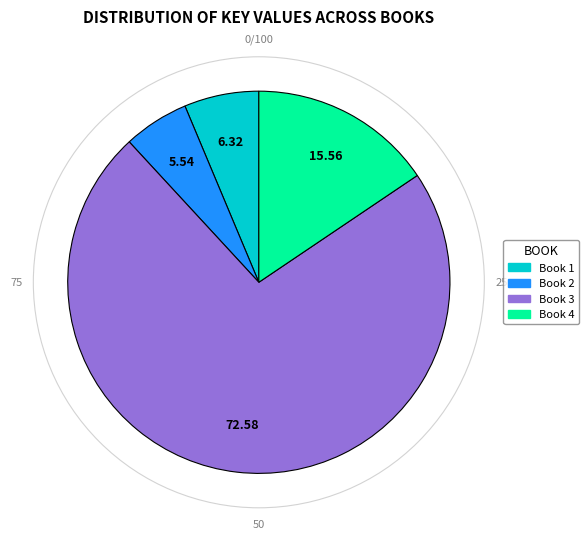

Between Book 1 and Book 2, which is larger?

Book 1